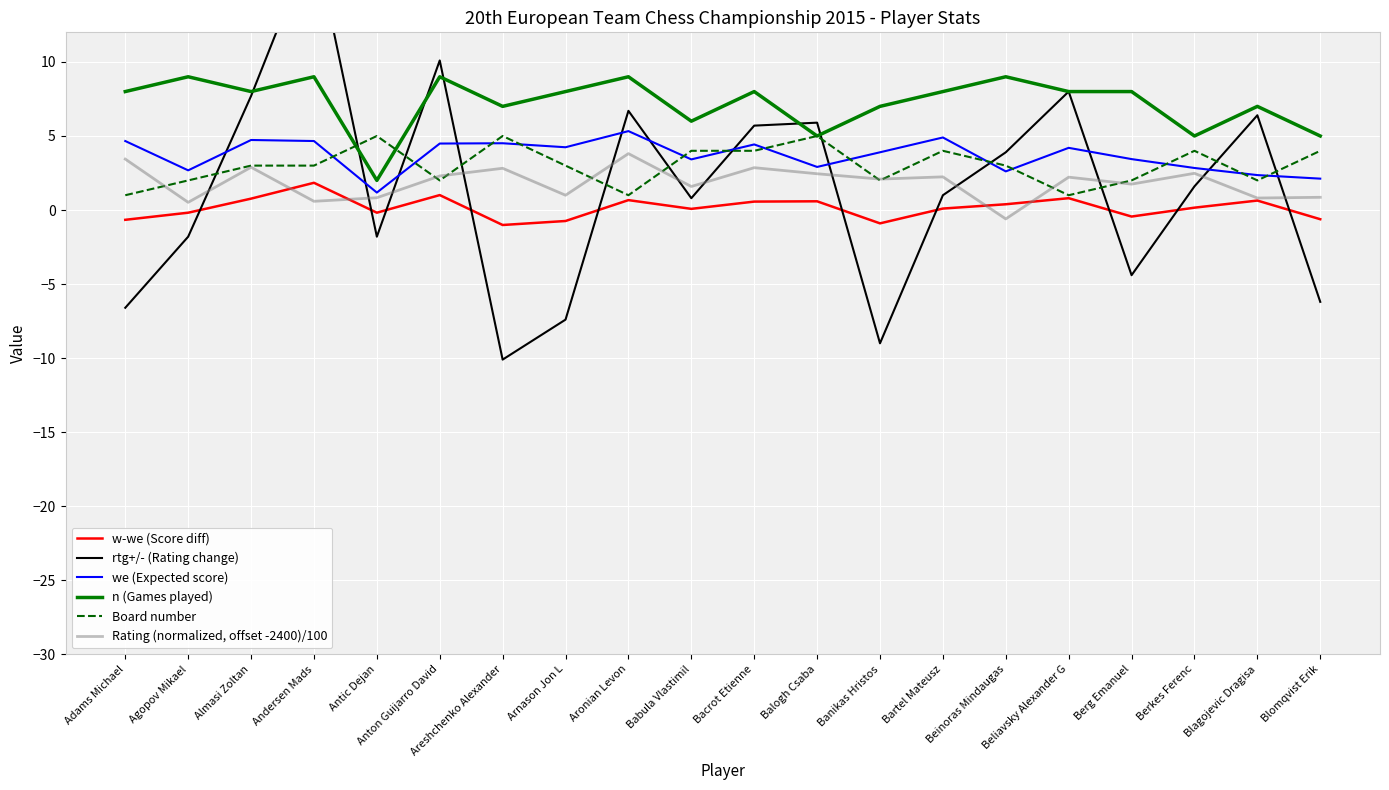

What is the total value across all series at Antic Dejan?

7.0